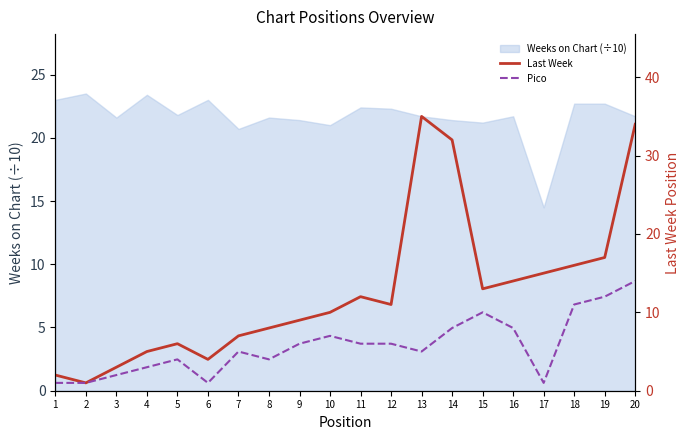

True or false: Pico and Last Week intersect in this chart.

False